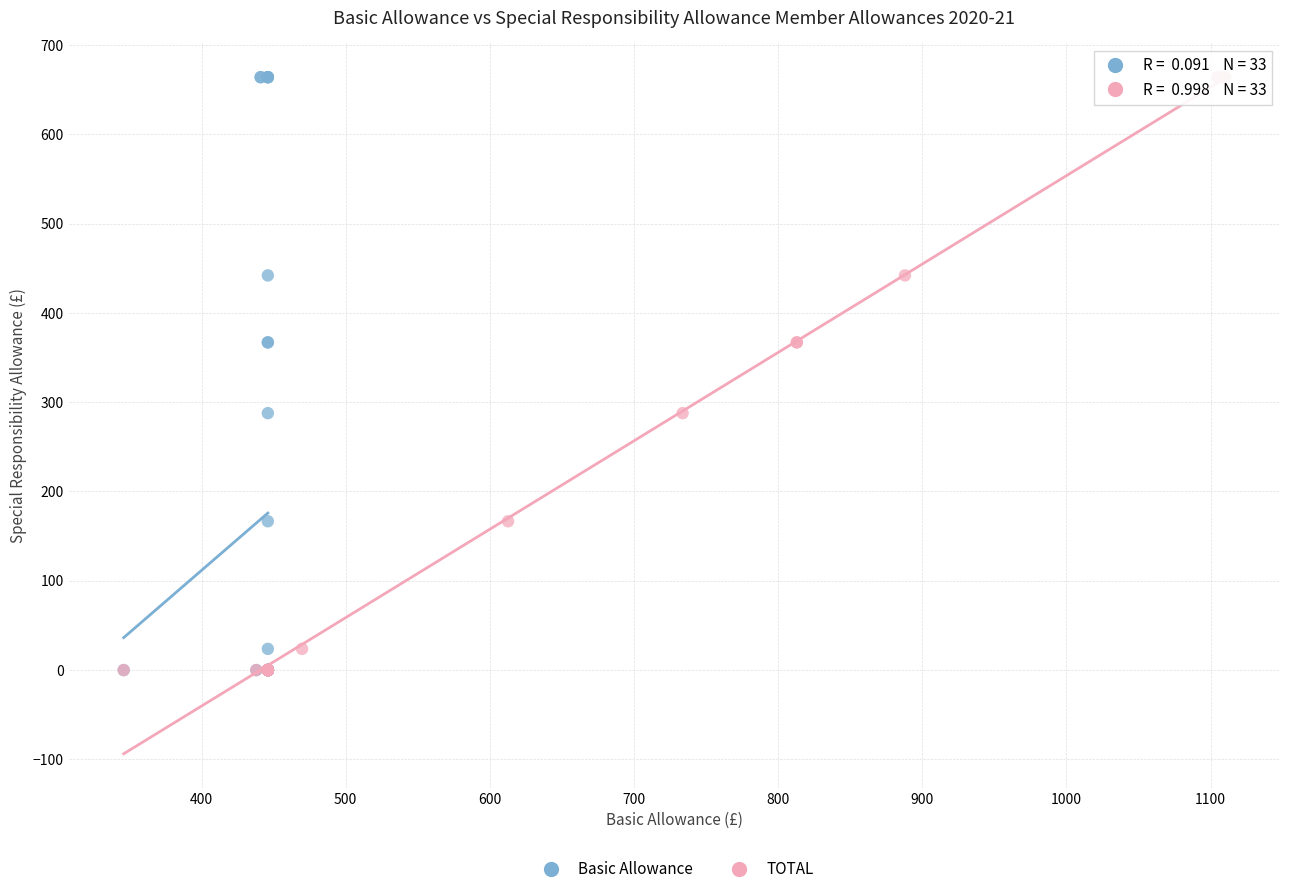

What are all the series names shown in the legend?

Basic Allowance, TOTAL